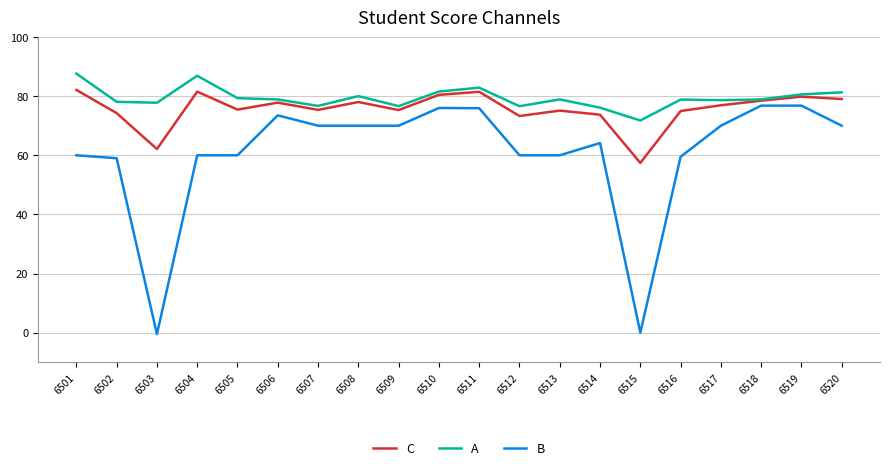

True or false: A and B intersect in this chart.

False